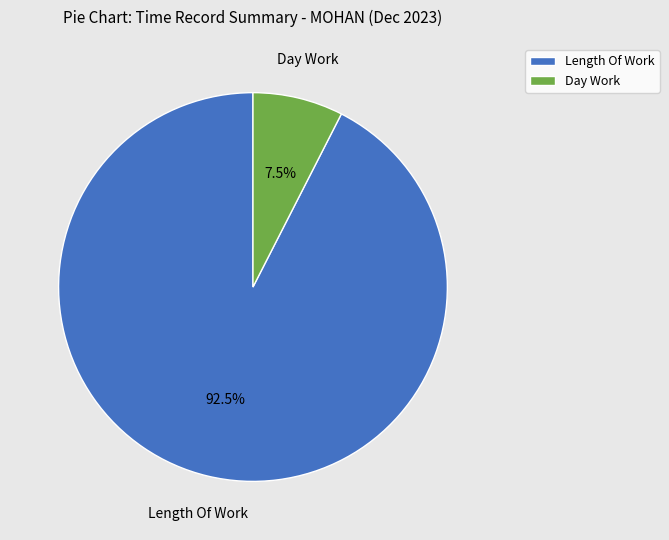

What percentage is NOT represented by Day Work?

92.5%